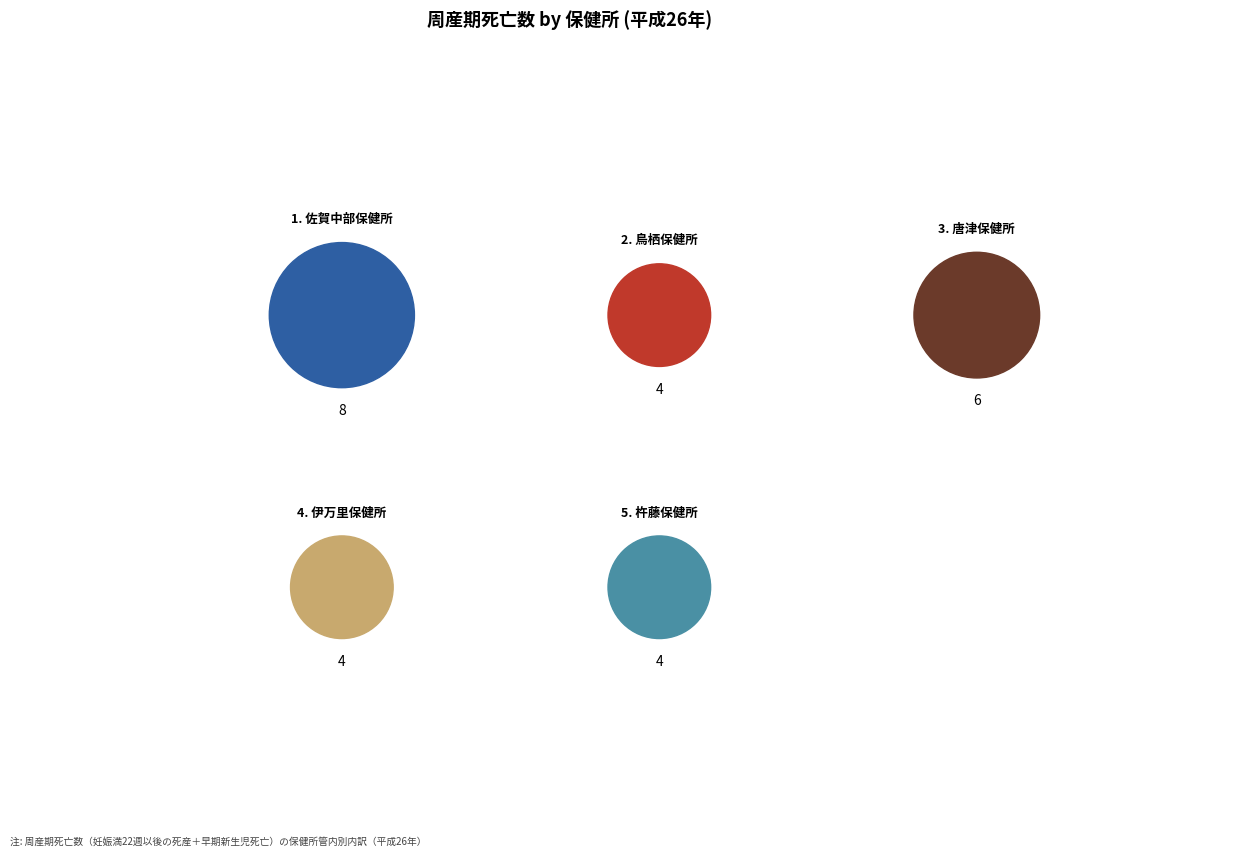

To the nearest percent, what is the average slice percentage?

20%